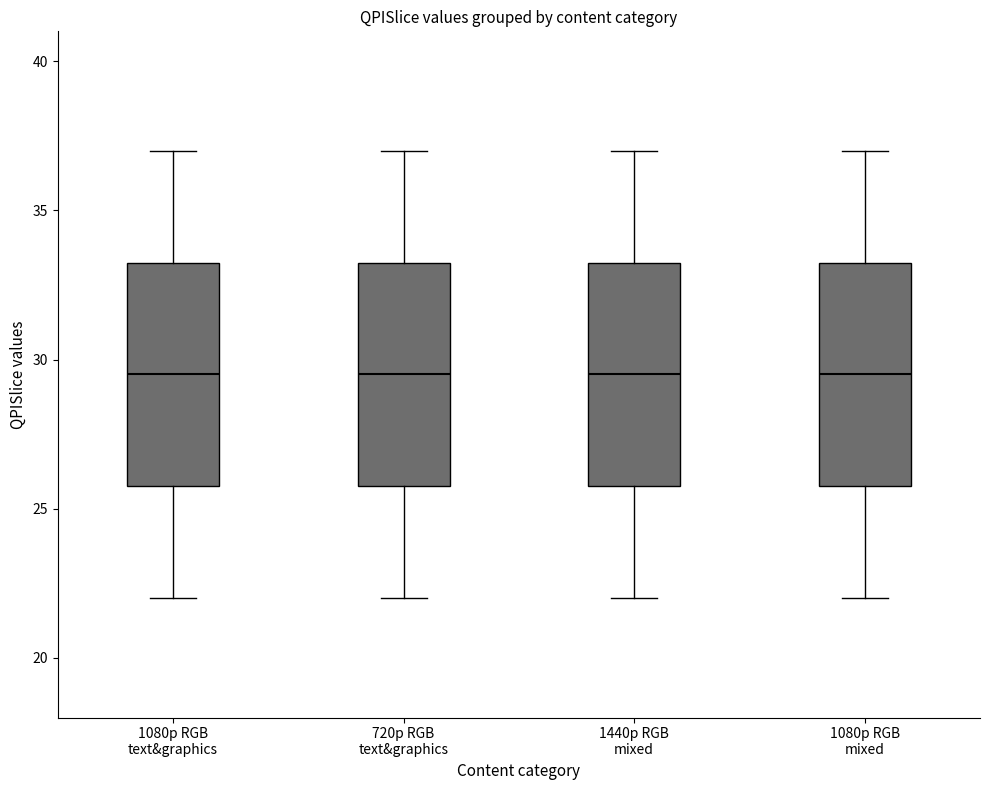

Reading left to right, transcribe this box plot: for each box, give where its median line is, the range the box spans, and where its two whiskers end, as read against the y-axis. The values are not printed on the chart, so give them approximately, as read against the axis.

1080p RGB text&graphics: median 29.5, box 26.0 to 33.5, whiskers 22.0 to 37.0
720p RGB text&graphics: median 29.5, box 26.0 to 33.5, whiskers 22.0 to 37.0
1440p RGB mixed: median 29.5, box 26.0 to 33.5, whiskers 22.0 to 37.0
1080p RGB mixed: median 29.5, box 26.0 to 33.5, whiskers 22.0 to 37.0